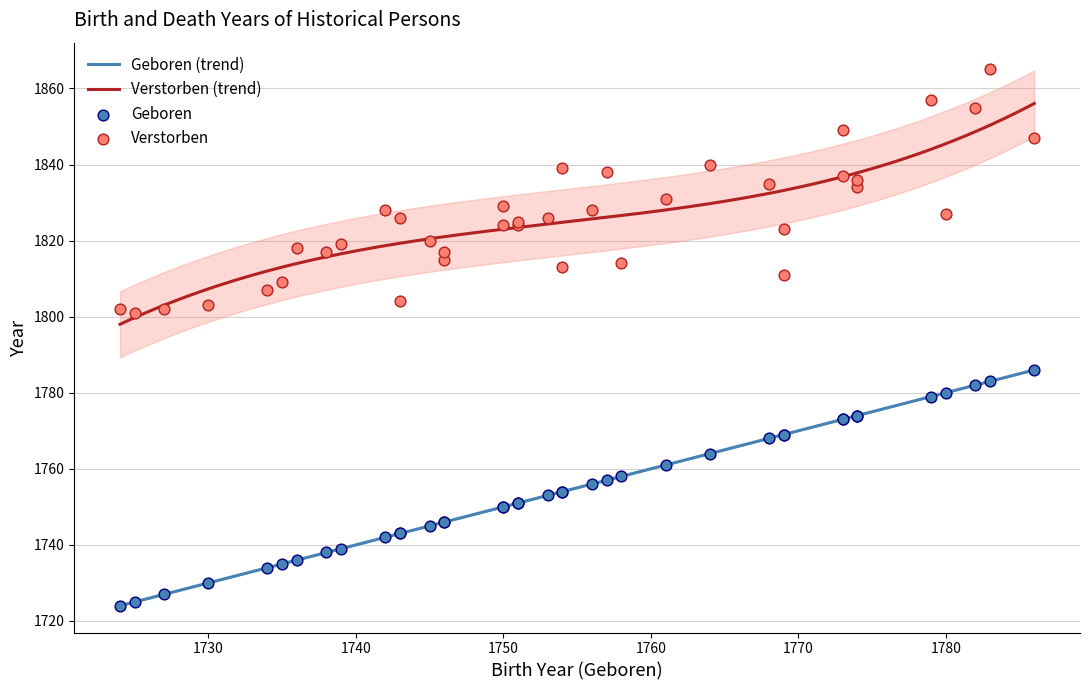

True or false: Verstorben (trend) and Geboren (trend) intersect in this chart.

False